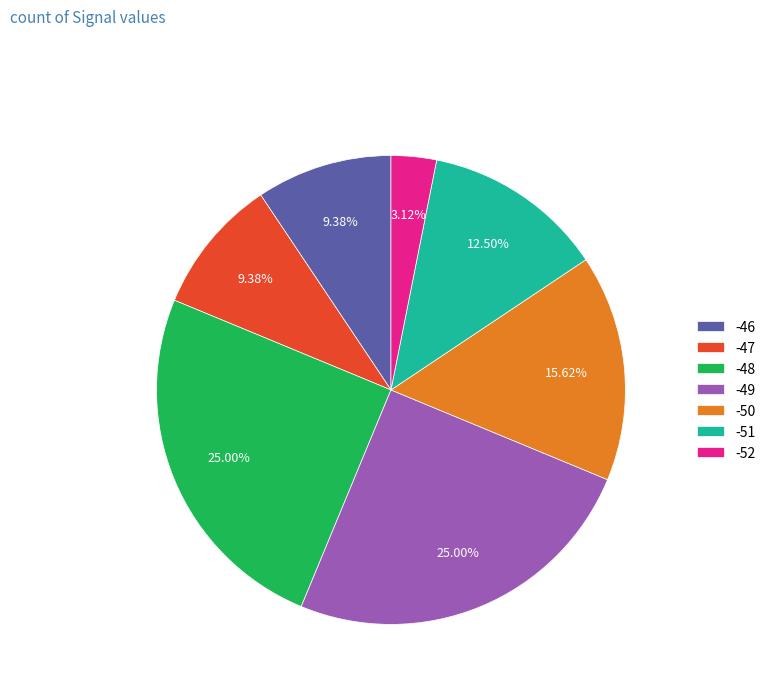

Do -50 and -46 together represent more than half of the pie?

No